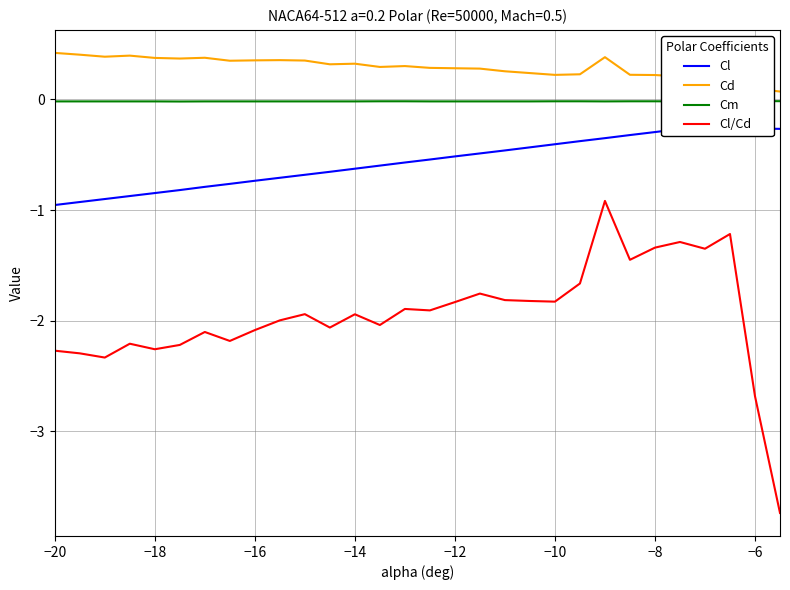

What is the smallest value displayed?

-3.7